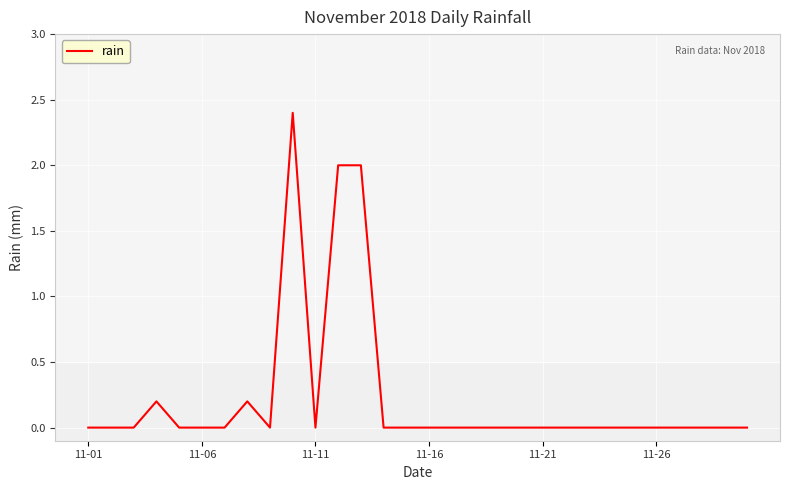

What is the greatest value displayed?

2.4